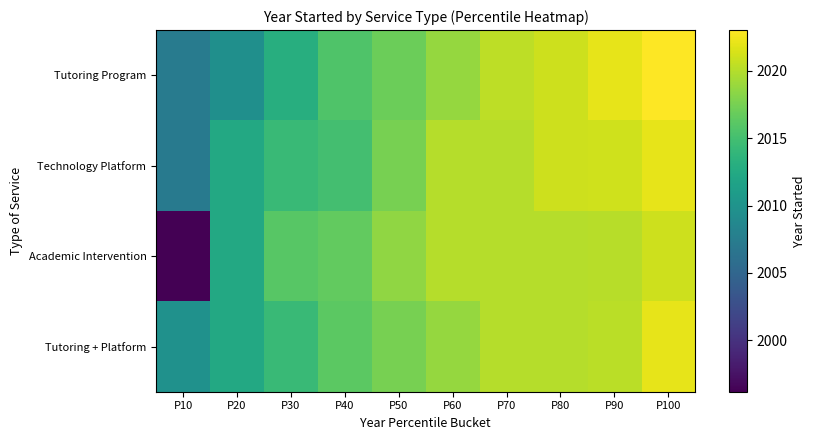

What is the total value across all series at P40?

8063.4